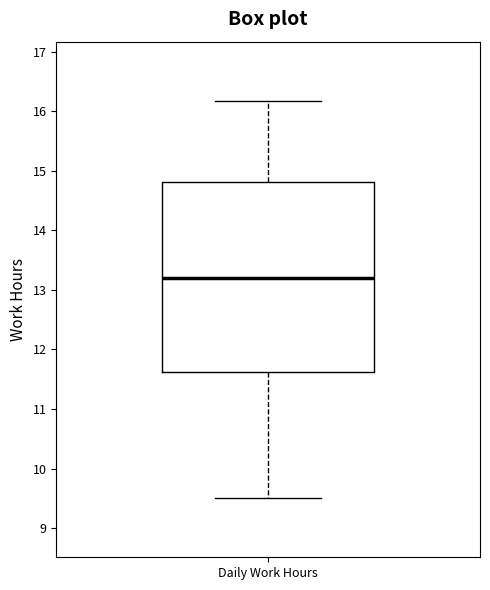

Transcribe this box plot: give where the median line is, the range the box spans, and where the two whiskers end, as read against the y-axis. The values are not printed on the chart, so give them approximately, as read against the axis.

median 13.2, box 11.6 to 14.8, whiskers 9.5 to 16.2